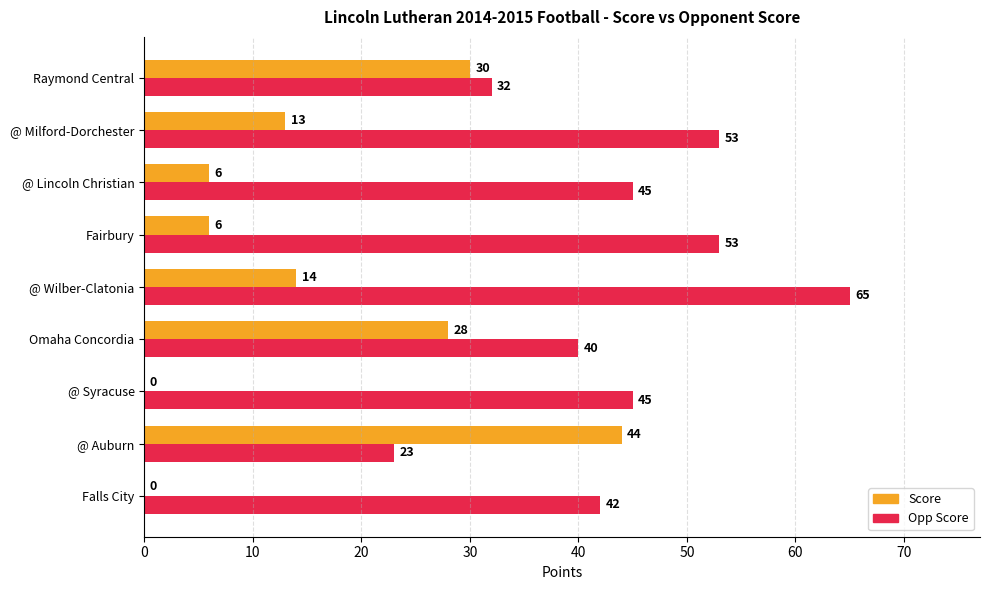

Is the value of Opp Score at @ Lincoln Christian greater than the value of Score at @ Wilber-Clatonia?

Yes